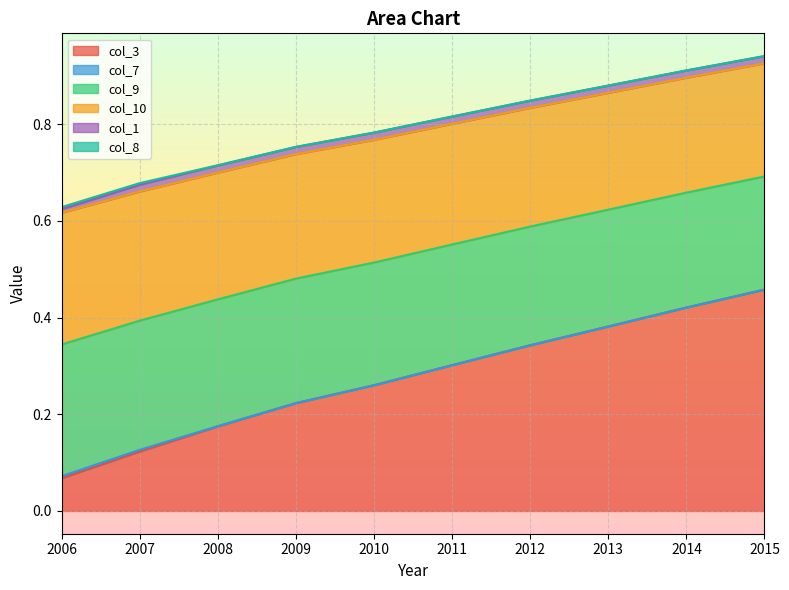

The value of col_3 at 2007 is 0.0. True or false?

False